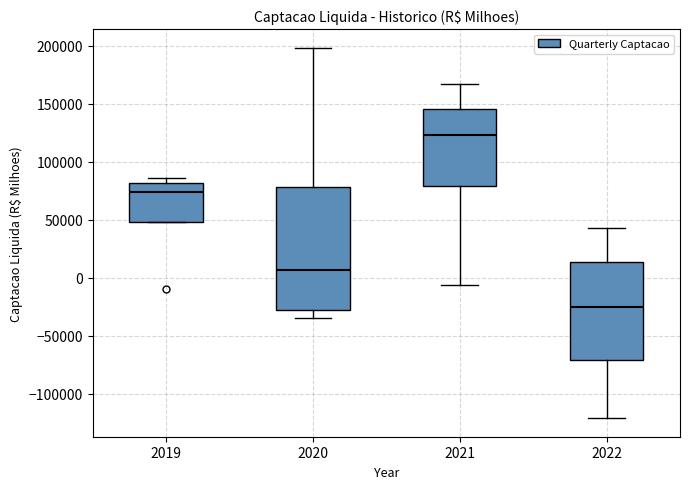

Which box is the tallest, from its lower edge to its upper edge?

2020